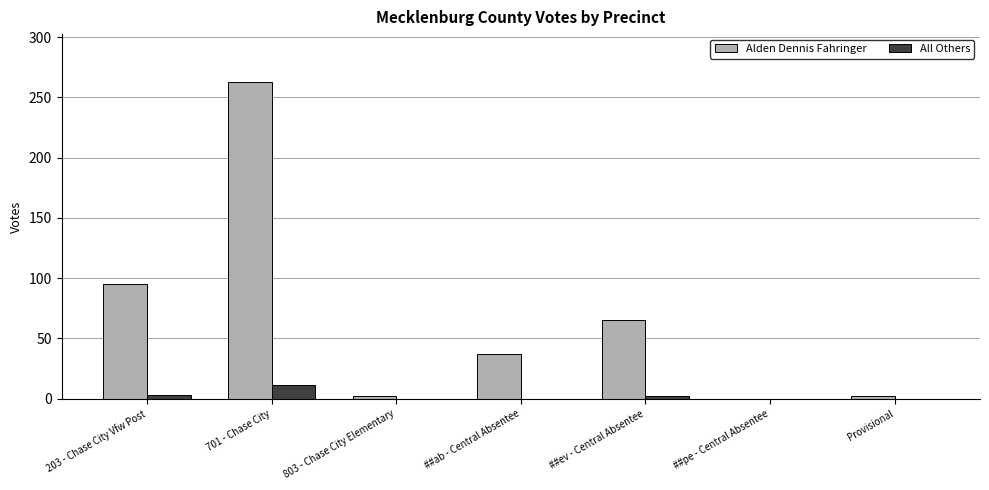

How many distinct data groups are displayed?

2